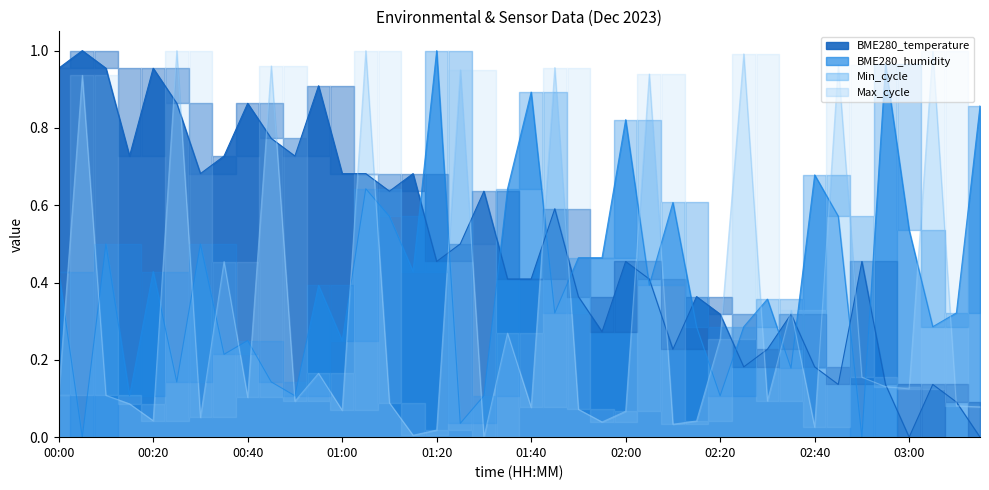

What is the maximum value shown in the chart?

1.0